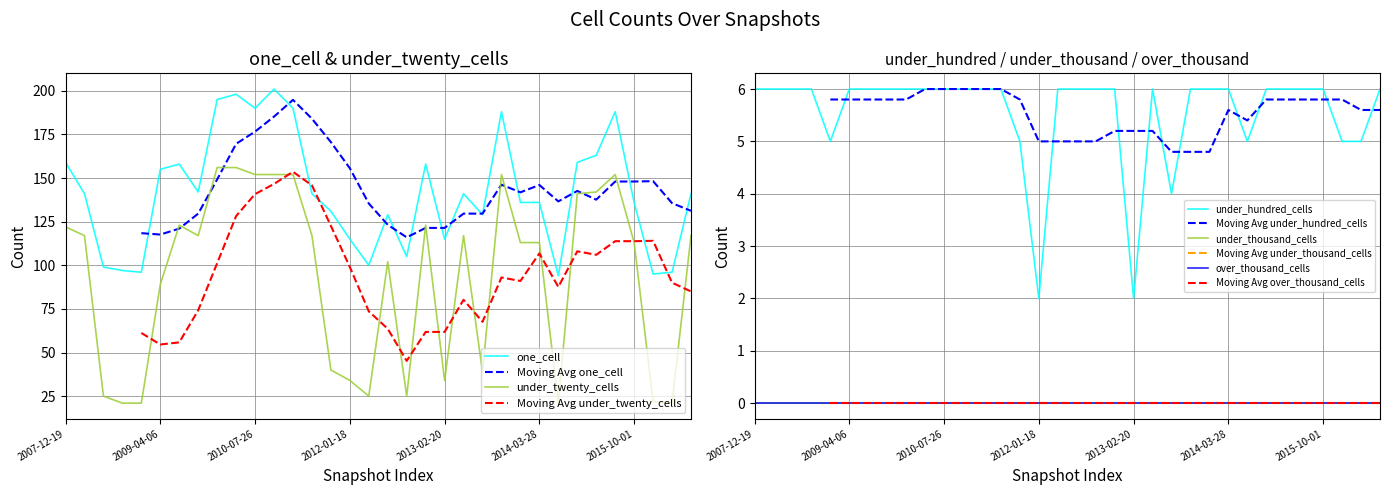

At how many categories does at least one series exceed 98?

29